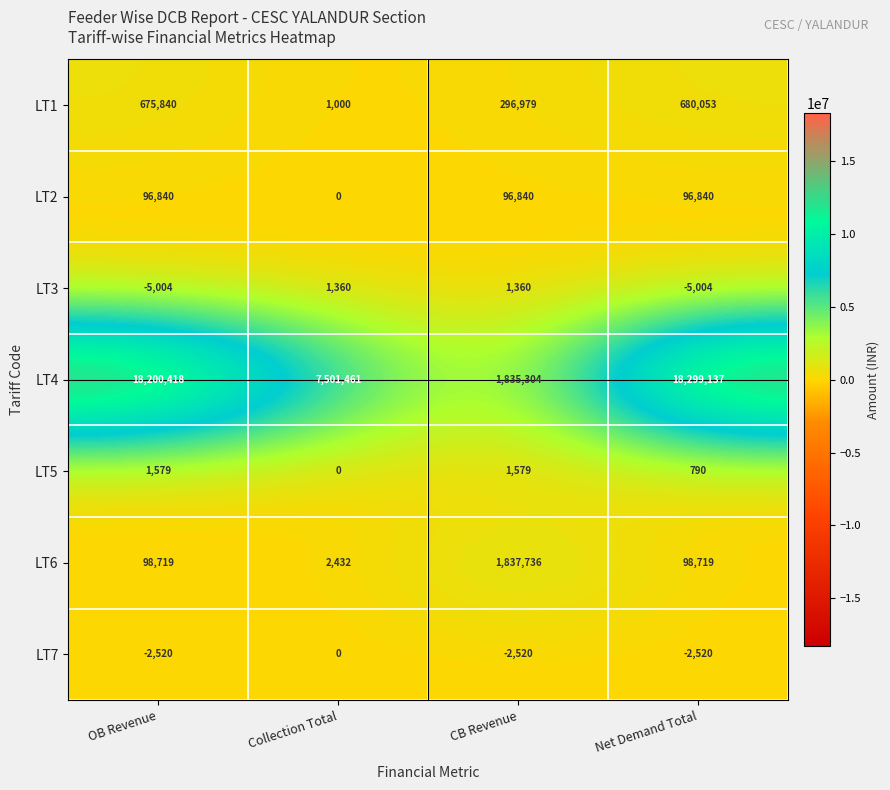

What value does the LT3 series have at OB Revenue, to the nearest 50?

-5000